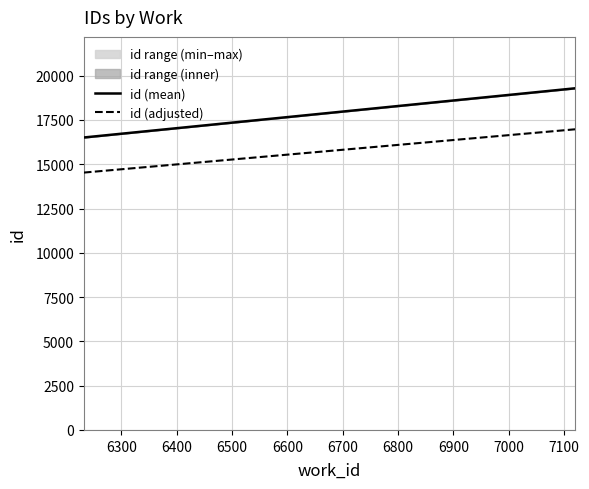

Rank the categories by value from highest to lowest.

7120, 7120, 7120, 7120, 6232